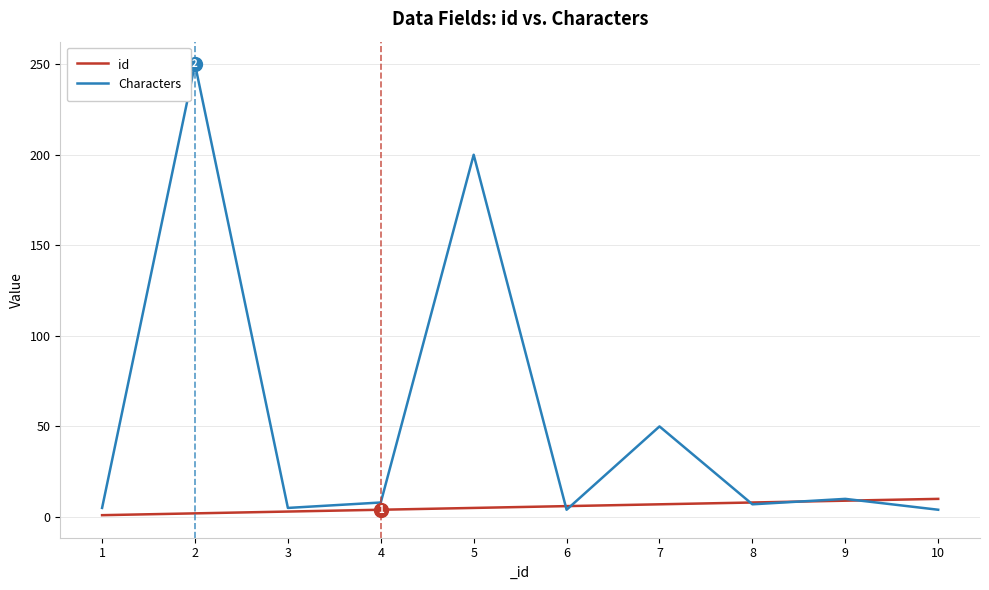

How many id values are between 3 and 8?

6